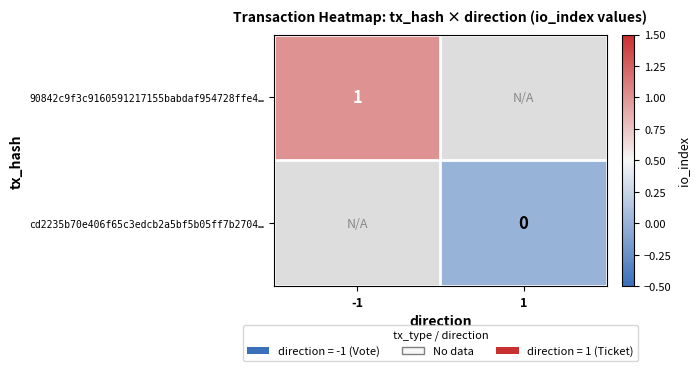

True or false: 90842c9f3c9160591217155babdaf954728ffe4… has a value of 1 at -1.

True